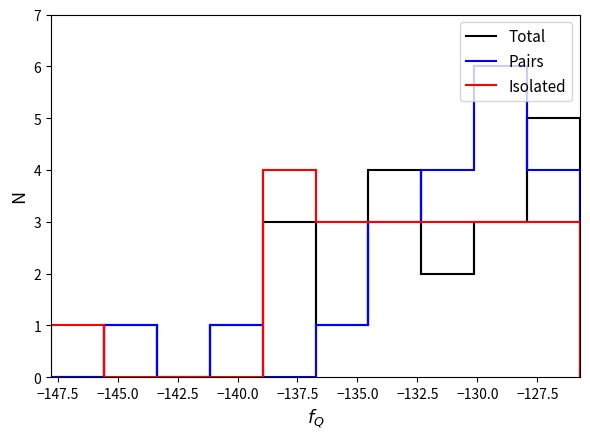

What is the average value of the Pairs series?

2